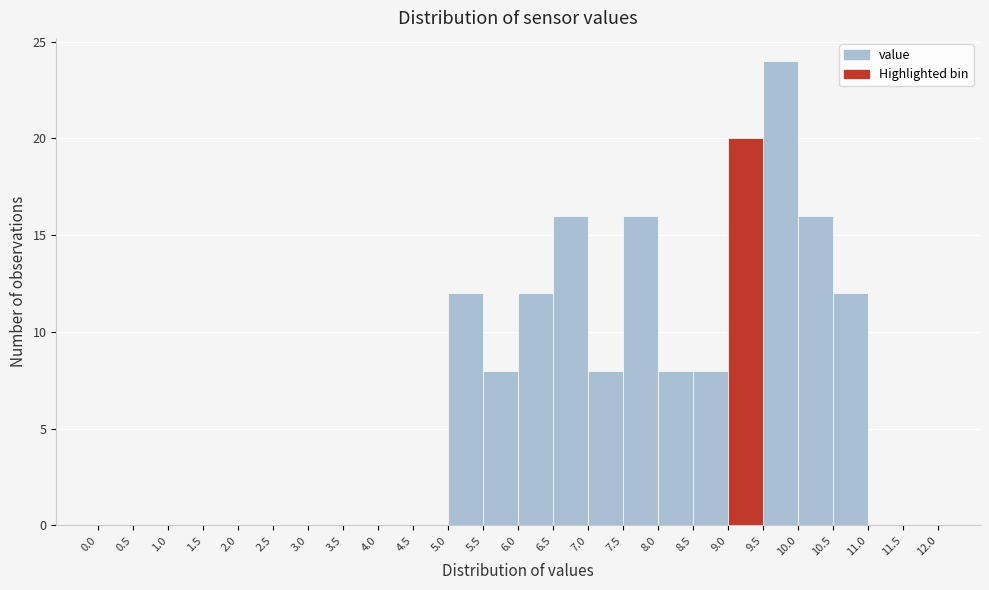

What is the height of the bar covering 10.5 to 11.0 on the x-axis? The values are not printed on the chart, so give them approximately, as read against the axis.

12